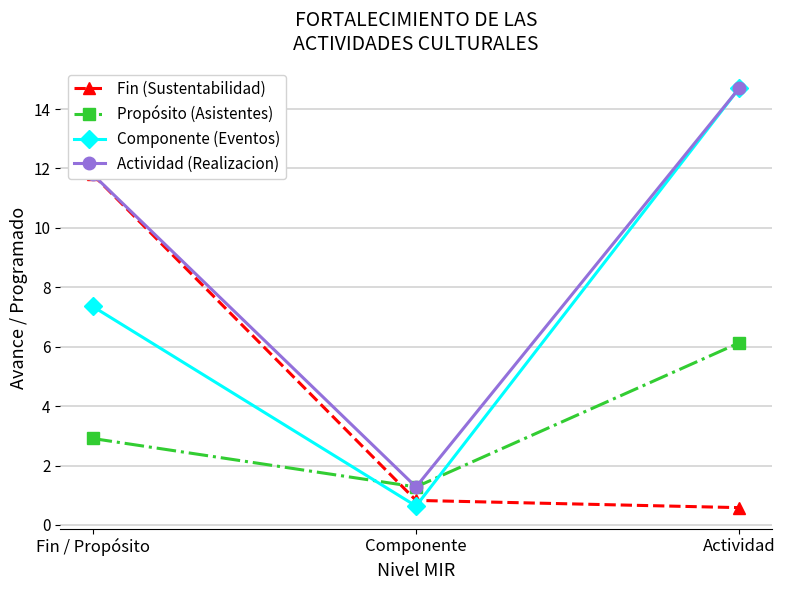

Reading left to right, transcribe all the data shown in this chart.

Fin (Sustentabilidad): 11.8	0.8	0.6
Propósito (Asistentes): 2.9	1.3	6.1
Componente (Eventos): 7.4	0.6	14.7
Actividad (Realizacion): 11.8	1.3	14.7